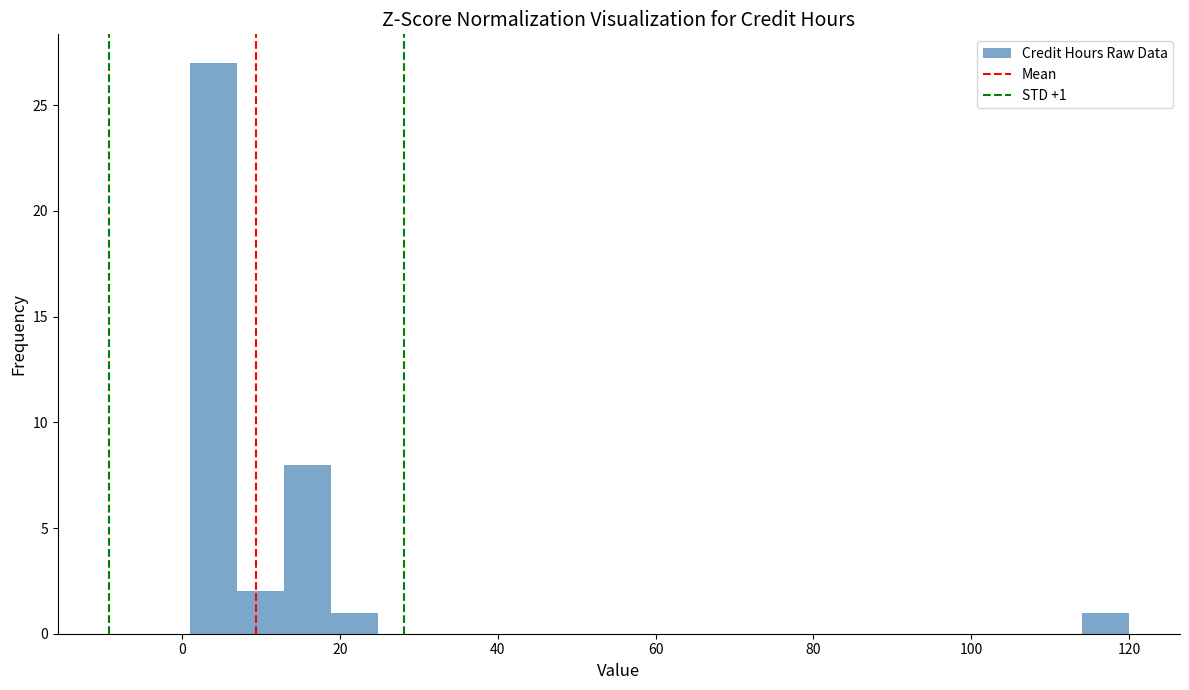

Around what value on the x-axis is the tallest bar? Give the approximate position of its centre, as read against the axis.

4